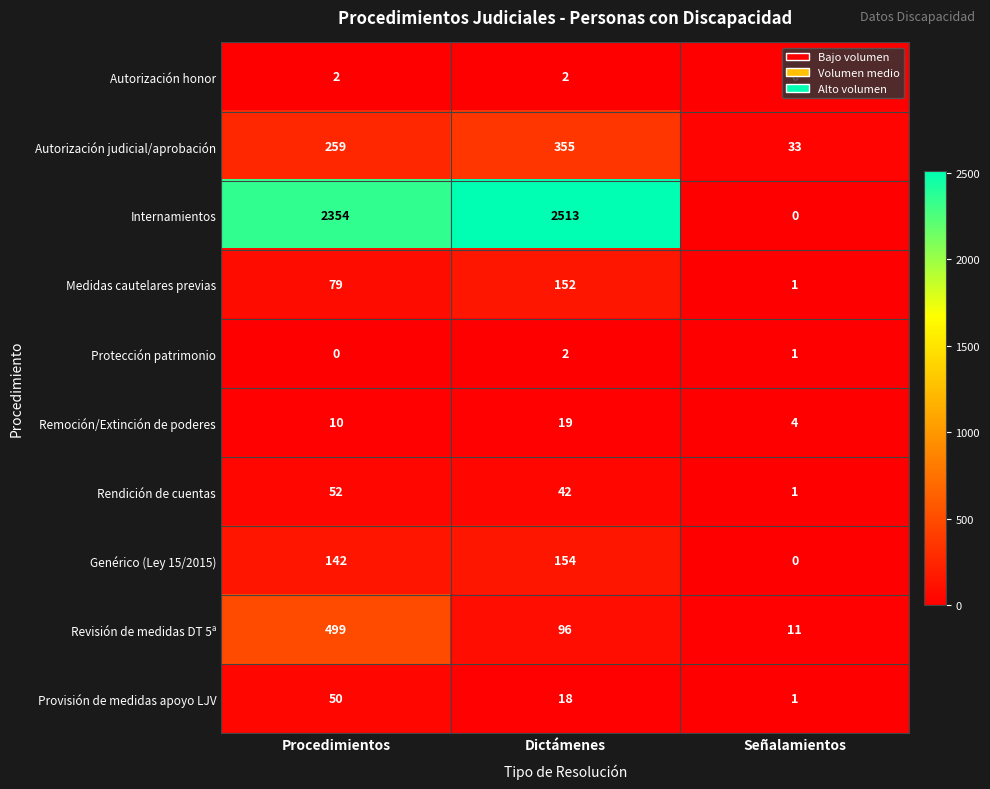

What is the difference between the maximum and minimum values in the Genérico (Ley 15/2015) series?

154